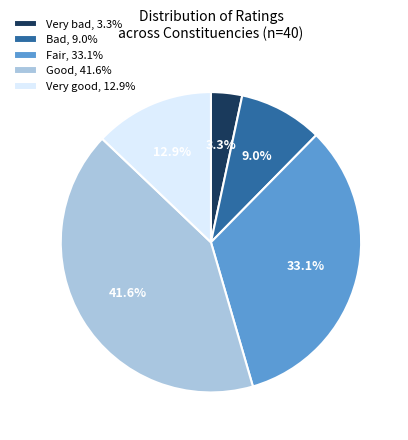

To the nearest percent, what is the difference between the largest and smallest slice percentages?

38%